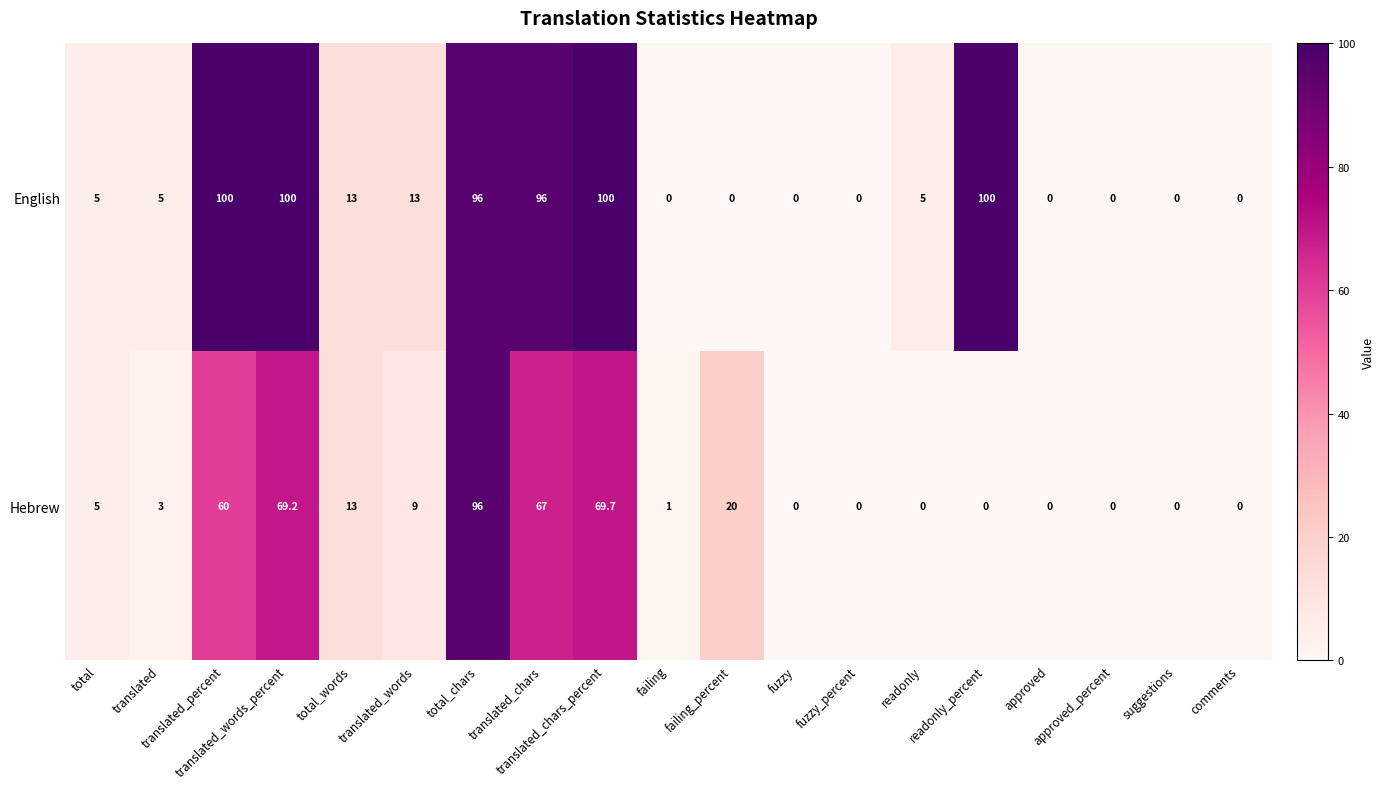

At how many categories does at least one series exceed 94?

6